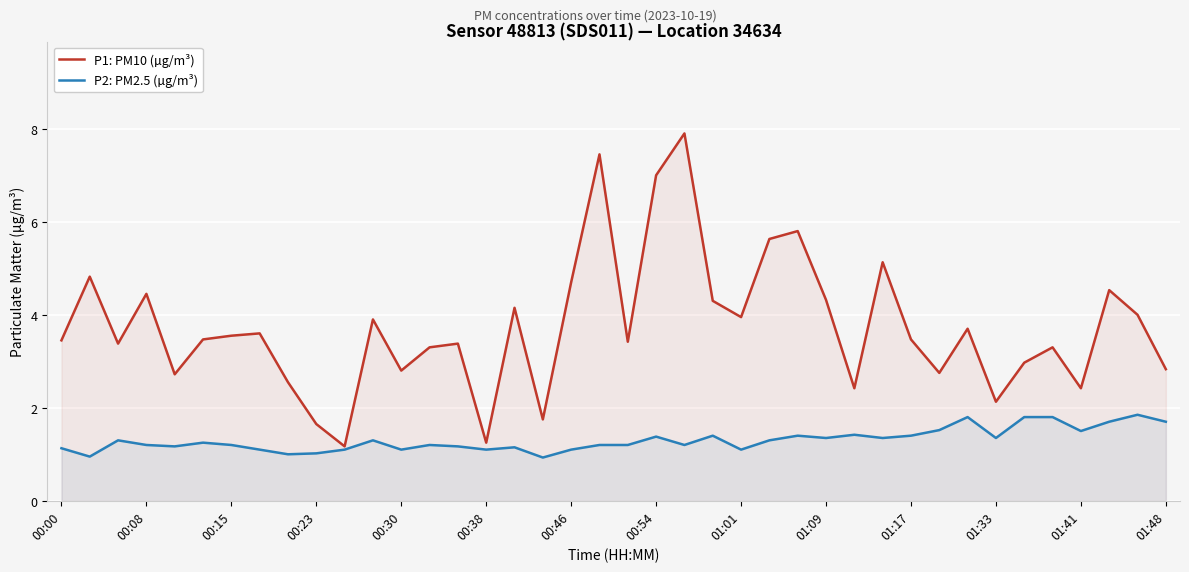

The value of P1: PM10 (µg/m³) at 34 is 3.0. True or false?

True